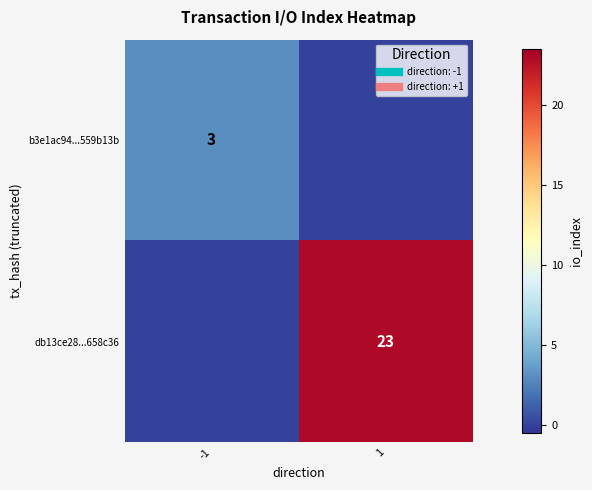

Is it true that db13ce28...658c36 equals 0 at -1?

True